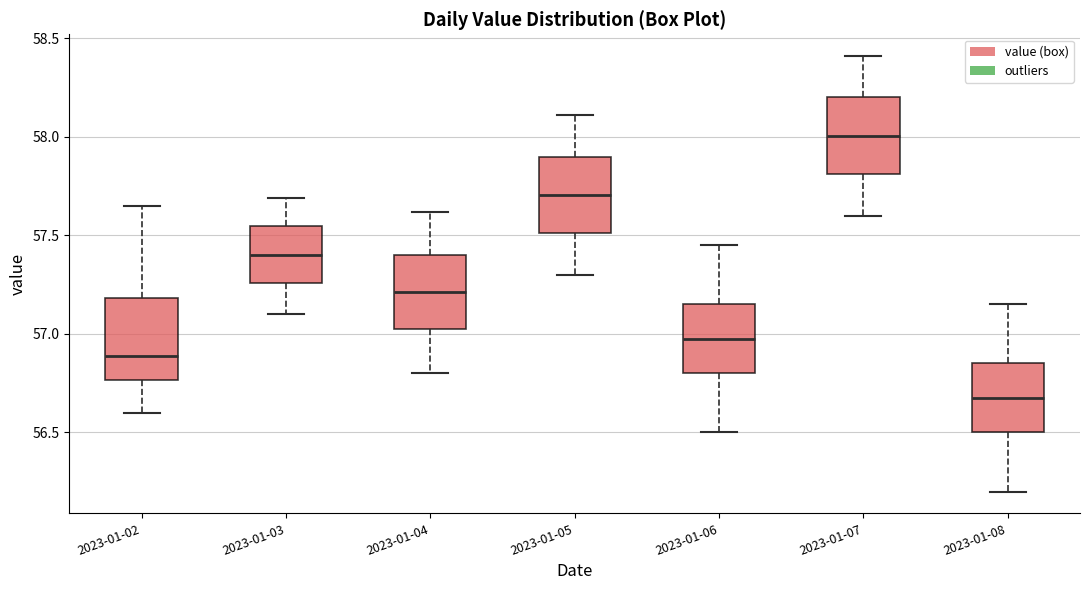

Which box's median line is the lowest?

2023-01-08